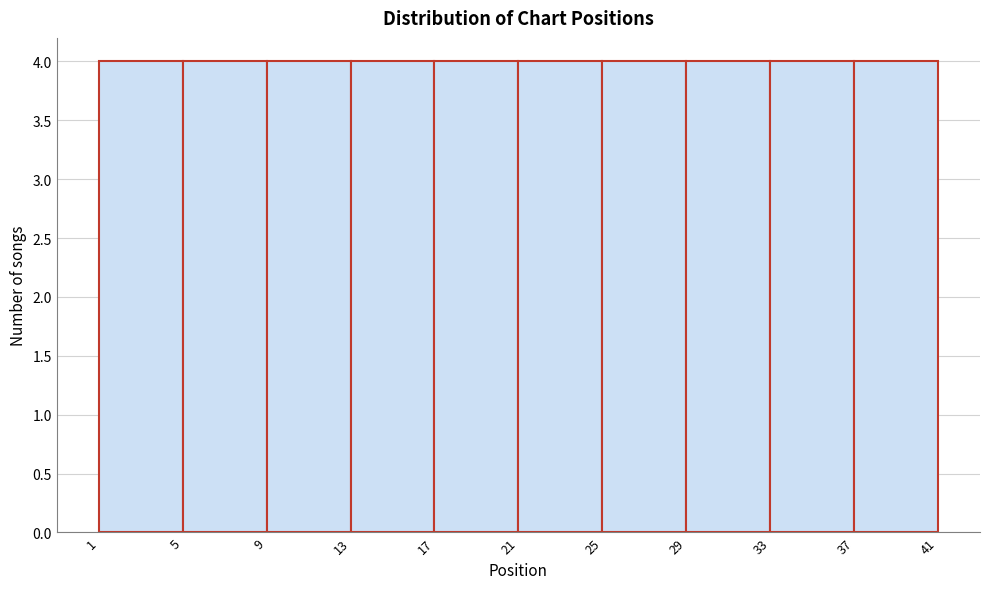

How tall is the bar that spans 5 to 9 on the x-axis? The values are not printed on the chart, so give them approximately, as read against the axis.

4